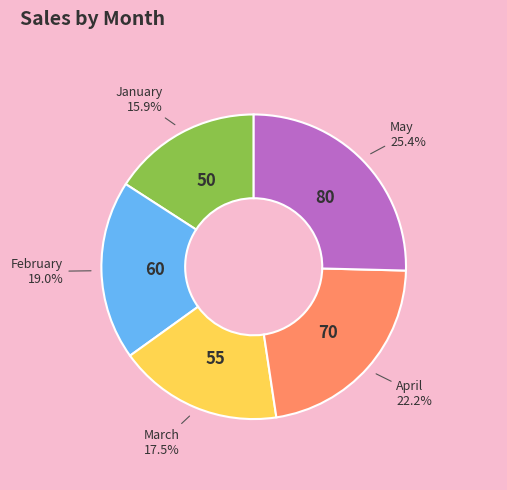

Is there any slice that represents more than half of the pie?

No